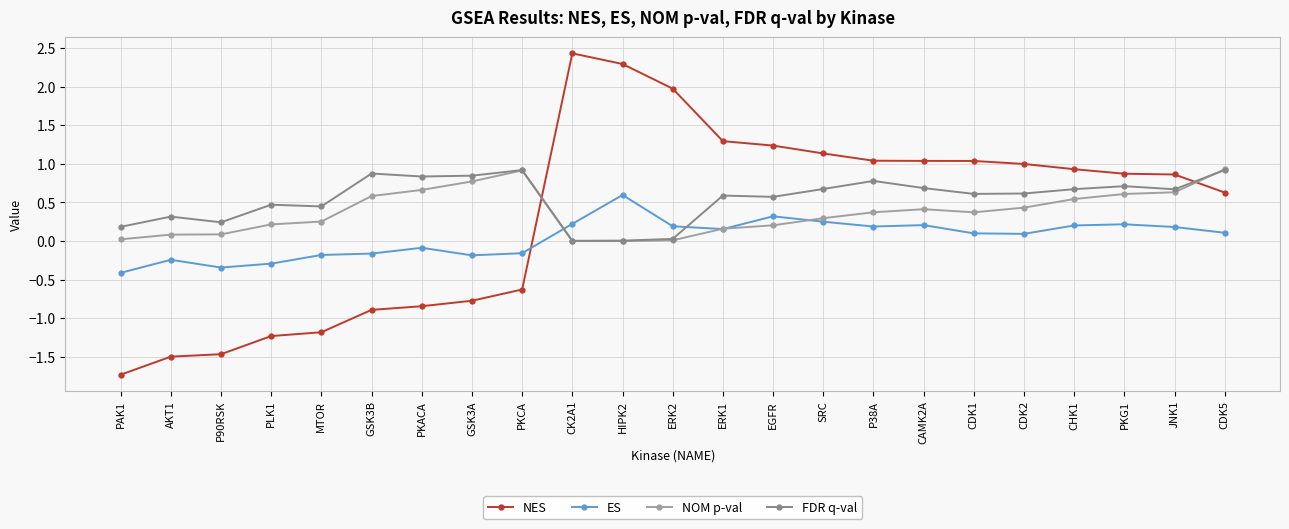

Which series ends up on top after the final intersection of ES and NOM p-val?

NOM p-val